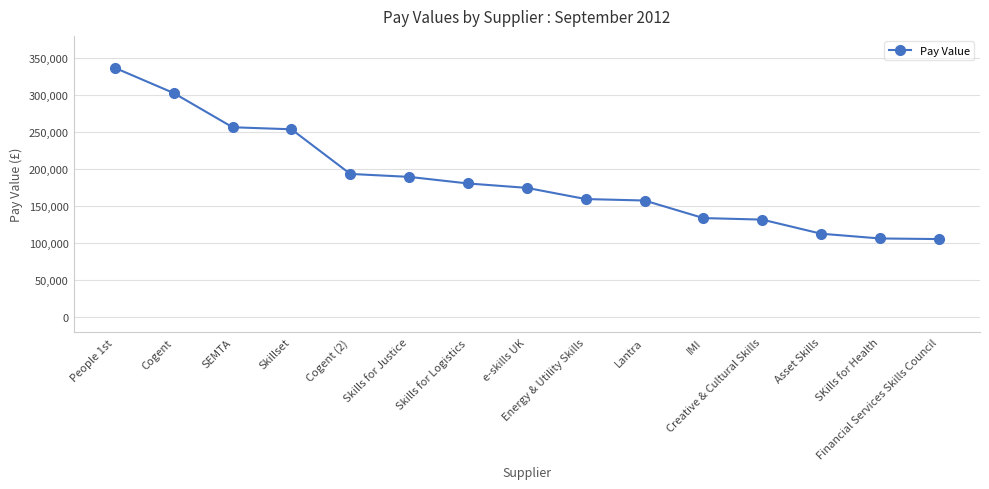

What is the maximum value shown in the chart?

336863